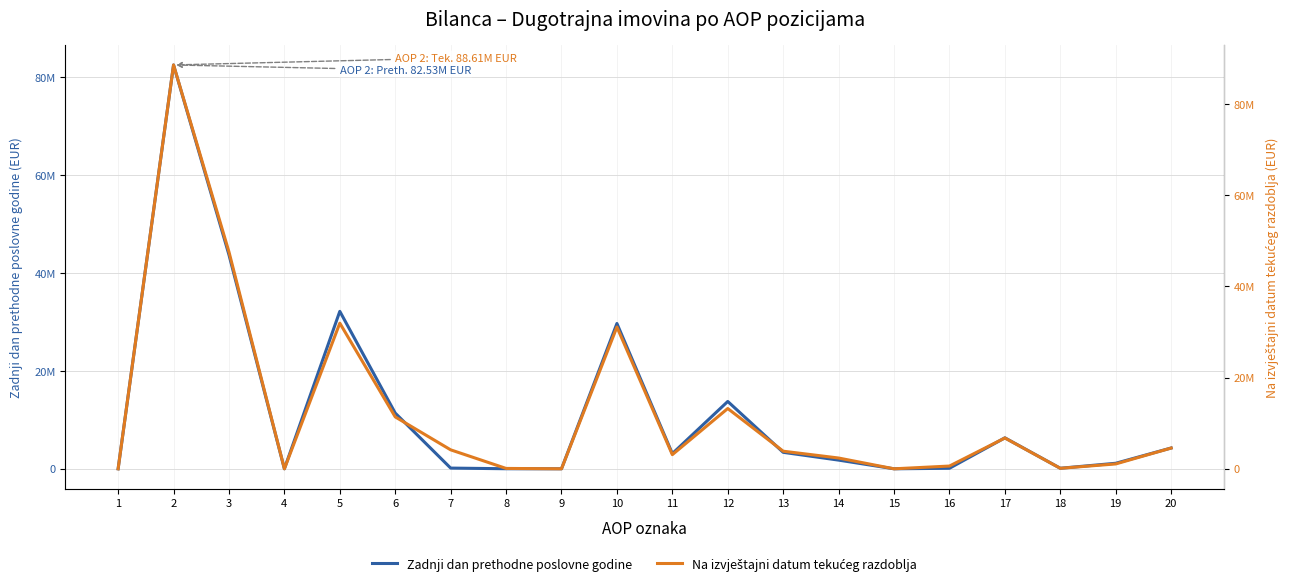

What is the sum of all Zadnji dan prethodne poslovne godine values?

233625633